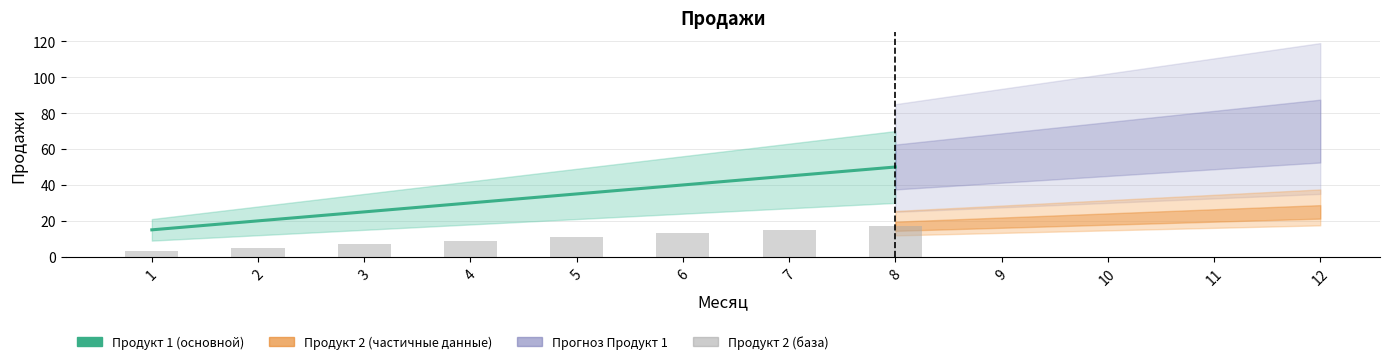

List the labels in order of Продукт 1 (основной) value, largest first.

8, 7, 6, 5, 4, 3, 2, 1